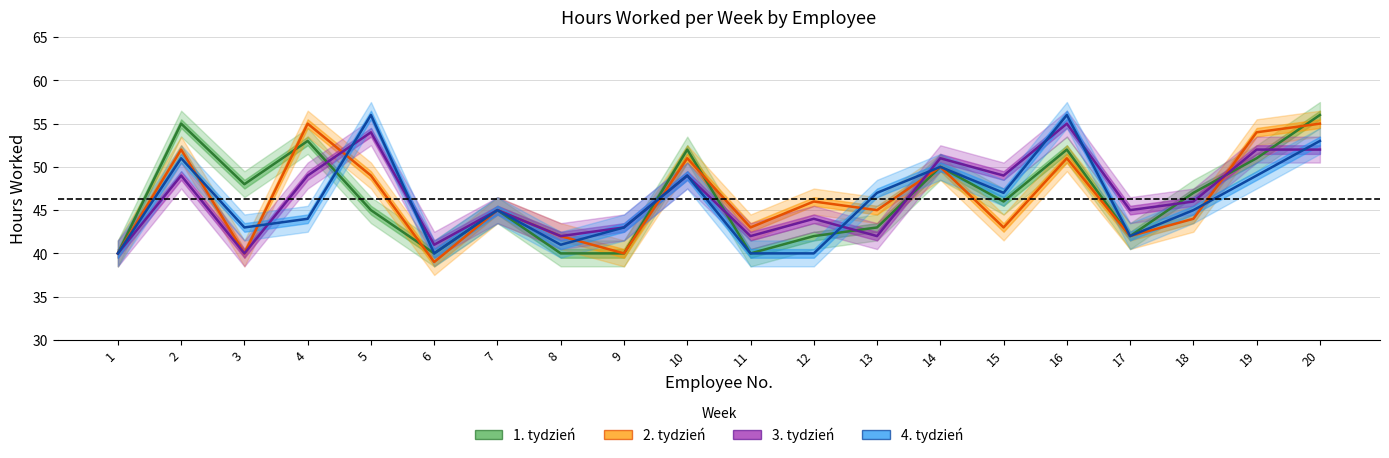

How many lines are shown in the chart?

4